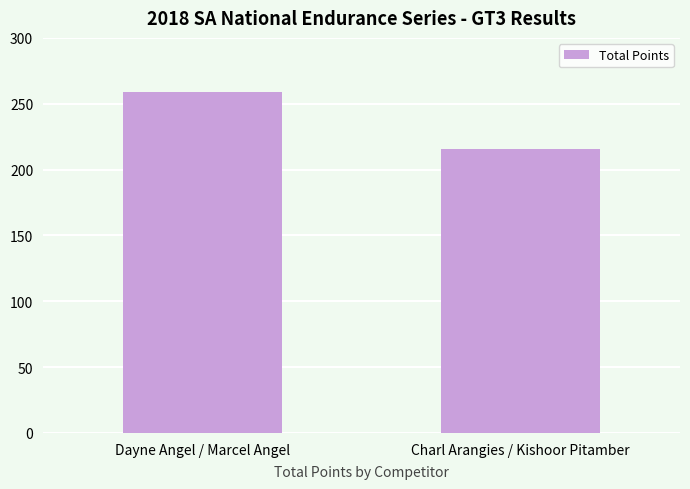

Reading left to right, what are all the values shown in this chart?

Dayne Angel / Marcel Angel=259	Charl Arangies / Kishoor Pitamber=216